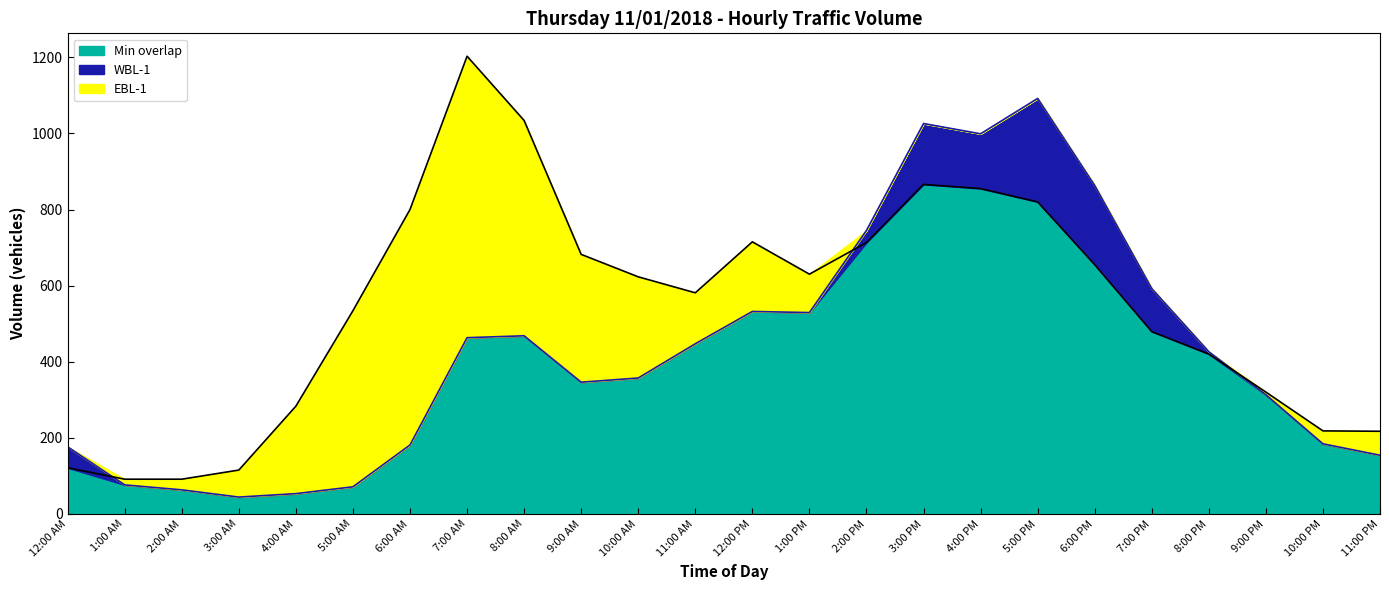

Reading left to right, list all the values displayed in this chart.

WBL-1: 12:00 AM=176	1:00 AM=76	2:00 AM=63	3:00 AM=44	4:00 AM=53	5:00 AM=71	6:00 AM=181	7:00 AM=463	8:00 AM=468	9:00 AM=346	10:00 AM=357	11:00 AM=447	12:00 PM=532	1:00 PM=529	2:00 PM=745	3:00 PM=1026	4:00 PM=999	5:00 PM=1092	6:00 PM=863	7:00 PM=592	8:00 PM=426	9:00 PM=313	10:00 PM=184	11:00 PM=154
EBL-1: 12:00 AM=121	1:00 AM=91	2:00 AM=91	3:00 AM=115	4:00 AM=283	5:00 AM=534	6:00 AM=800	7:00 AM=1203	8:00 AM=1034	9:00 AM=682	10:00 AM=623	11:00 AM=581	12:00 PM=715	1:00 PM=630	2:00 PM=713	3:00 PM=866	4:00 PM=855	5:00 PM=820	6:00 PM=655	7:00 PM=479	8:00 PM=420	9:00 PM=320	10:00 PM=218	11:00 PM=217